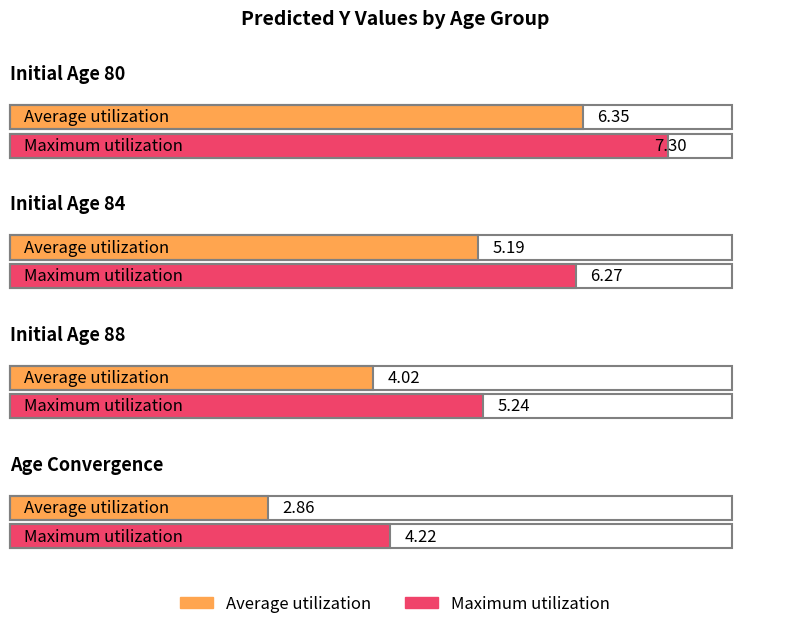

How many data points in Average utilization are less than 5?

2